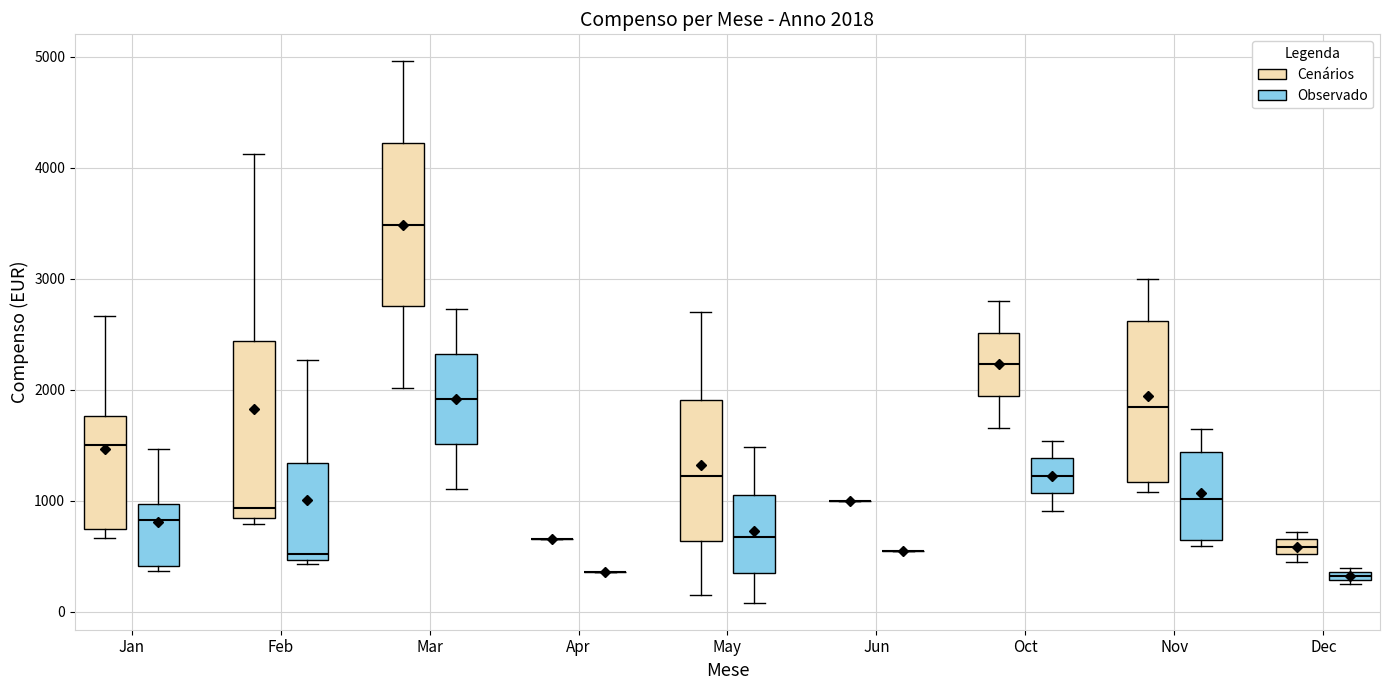

Comparing the boxes themselves (not the whiskers), which one is the tallest?

Feb (Cenários)